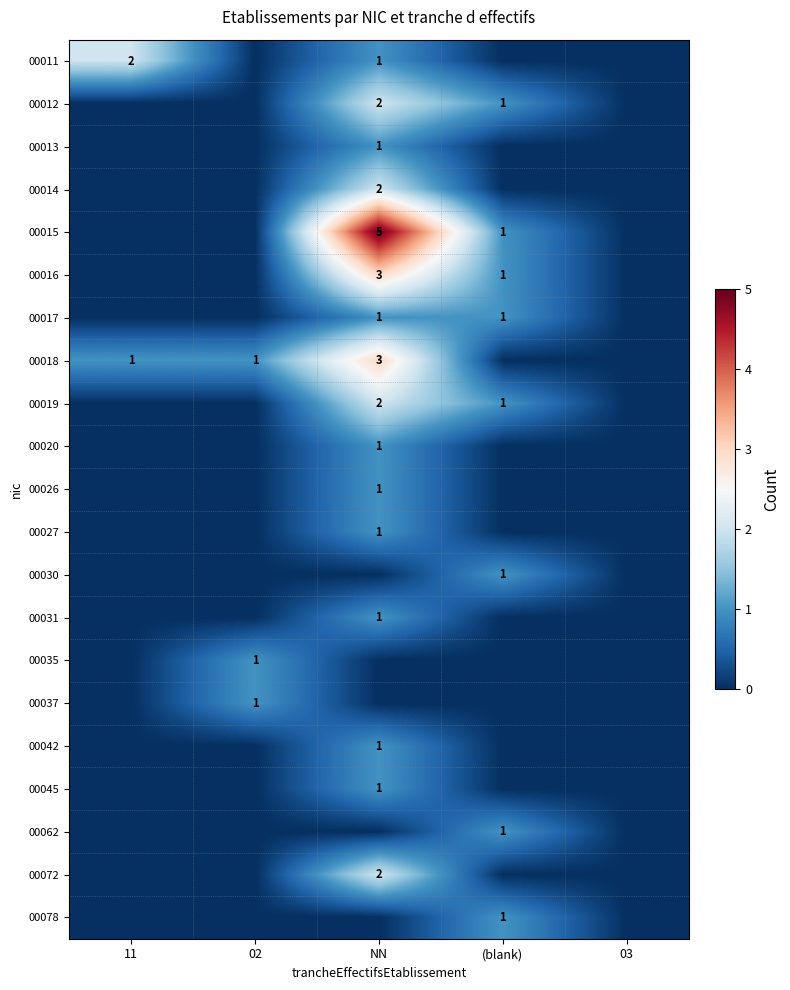

True or false: 00045 has a value of 1 at NN.

True